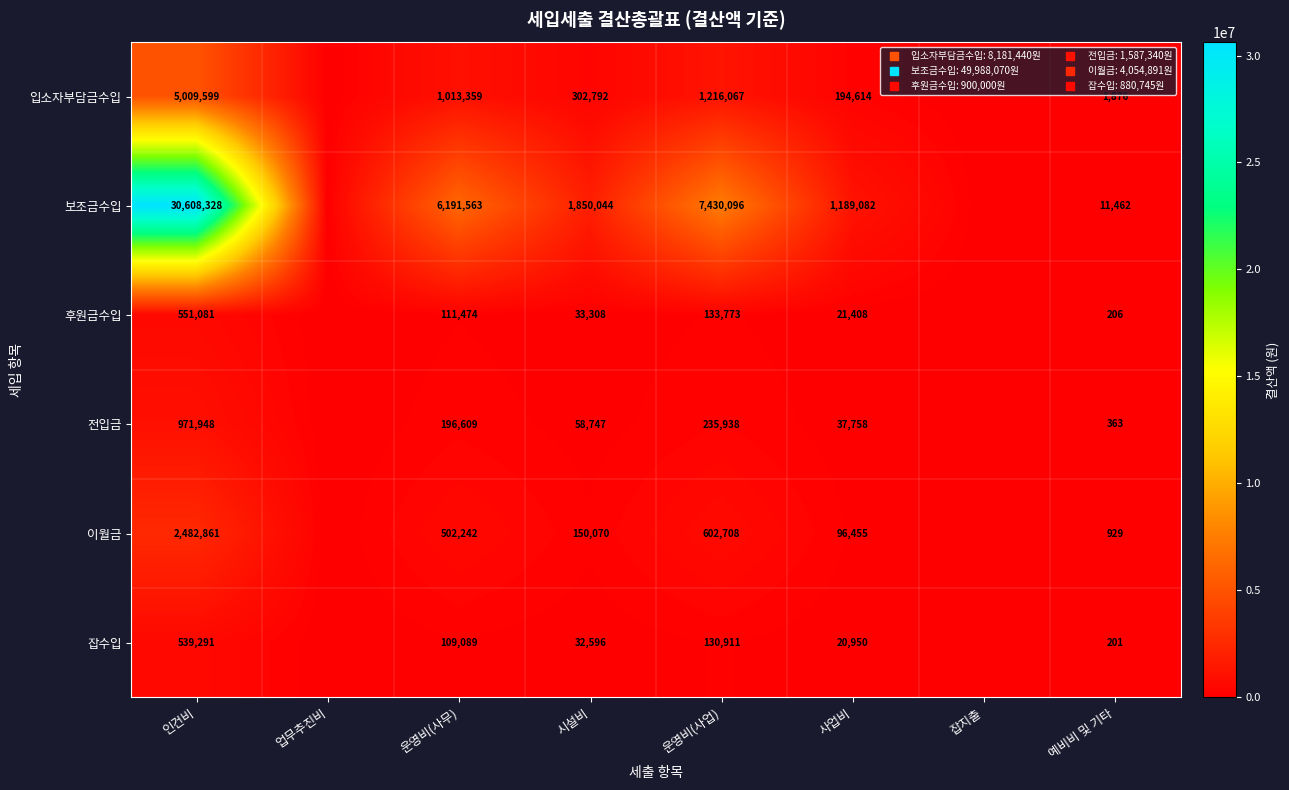

What is the difference between the 잡수입 values at 예비비 및 기타 and 운영비(사무)?

108887.8